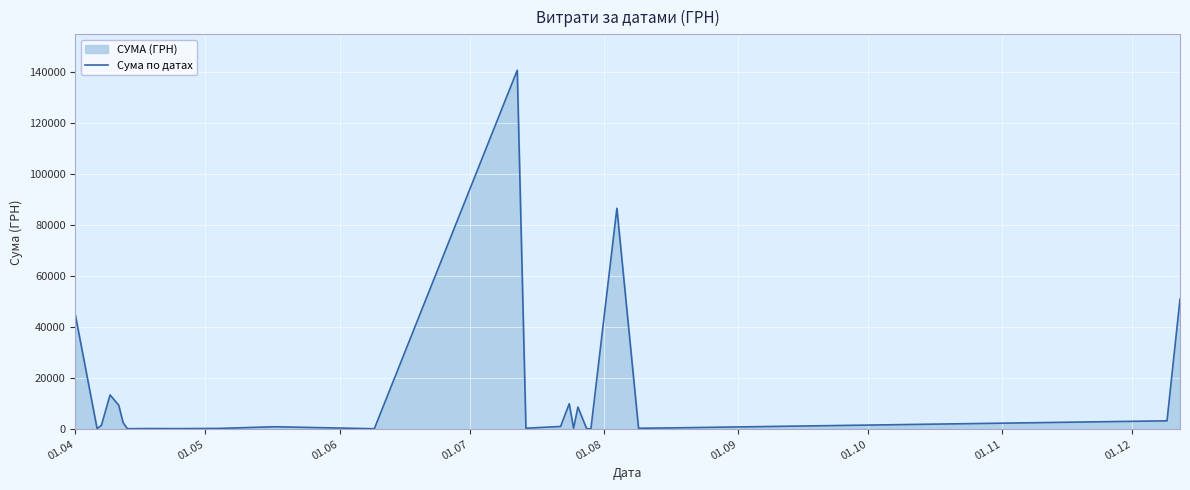

Reading left to right, list all the values displayed in this chart.

44633.0	238.2	1501.6	13421.3	9389.1	2581.0	173.9	253.0	215.5	302.9	949.5	180.0	140706.2	379.4	1072.3	9972.0	359.1	8661.0	265.3	97.8	86589.3	361.8	522.0	3280.0	50972.0